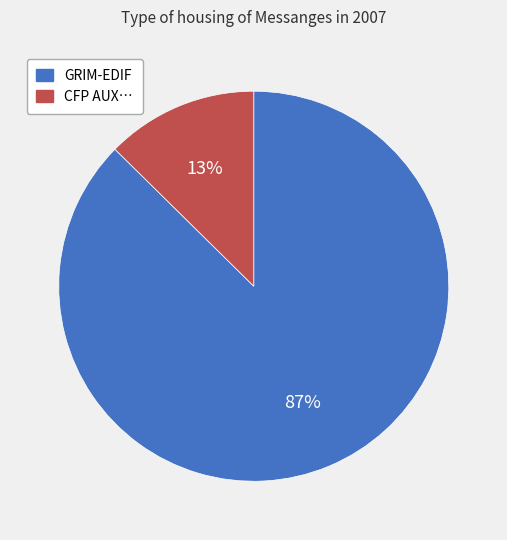

Count the number of slices in the pie.

2